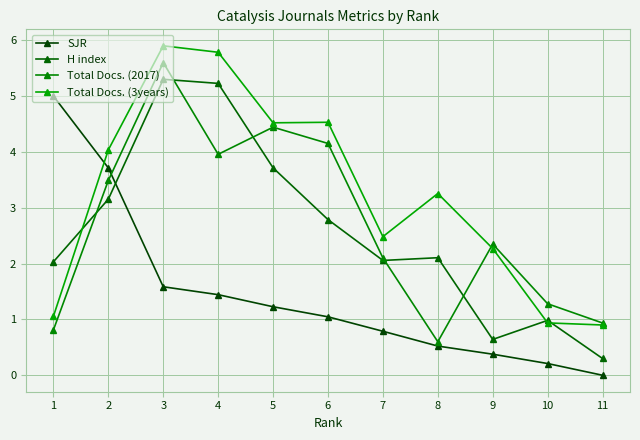

The value of H index at 8 is 2.1. True or false?

True